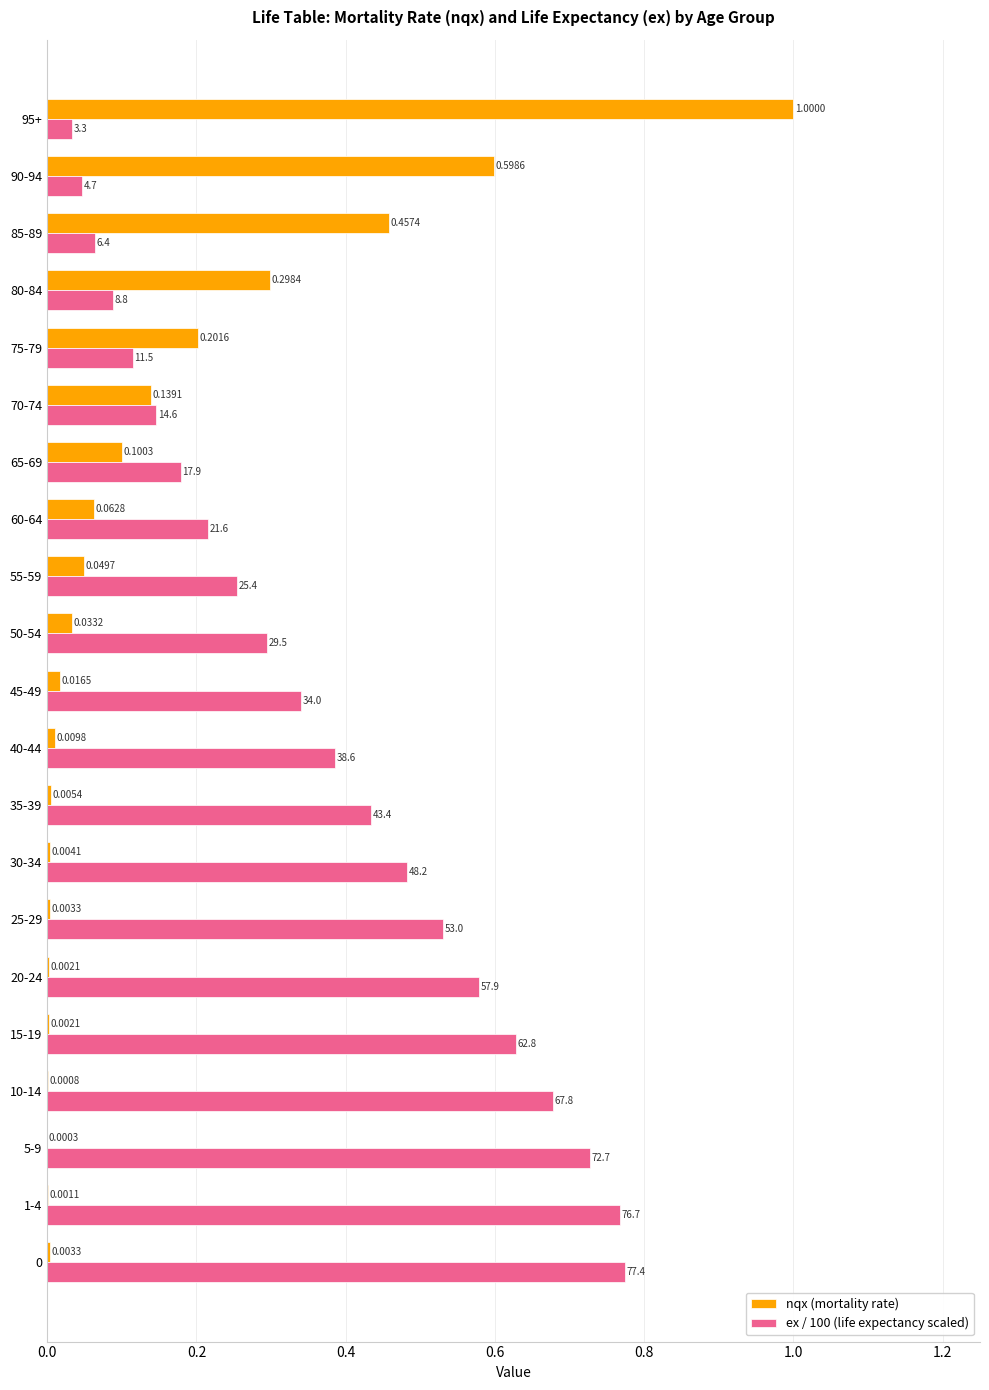

Is the value of ex / 100 (life expectancy scaled) at 90-94 greater than the value of nqx (mortality rate) at 95+?

No